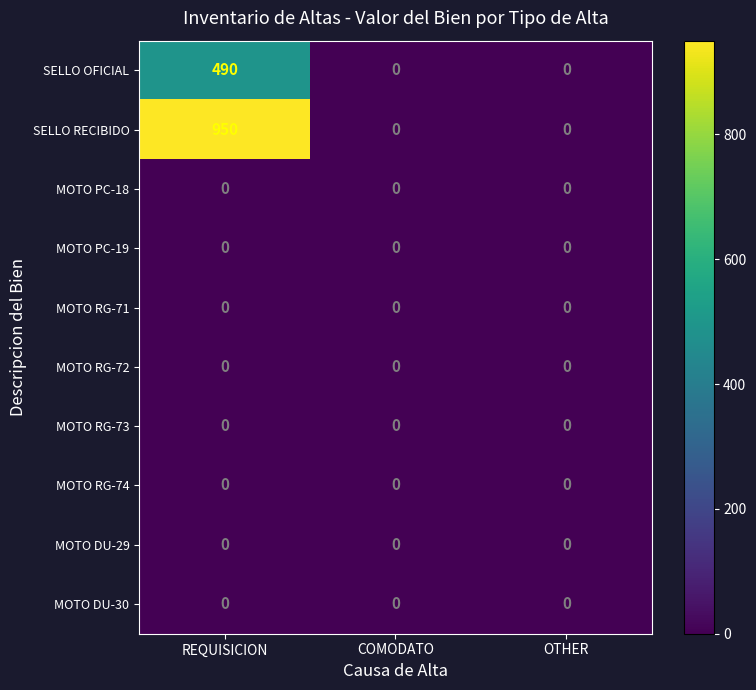

What is the difference between the highest and lowest values at REQUISICION?

950